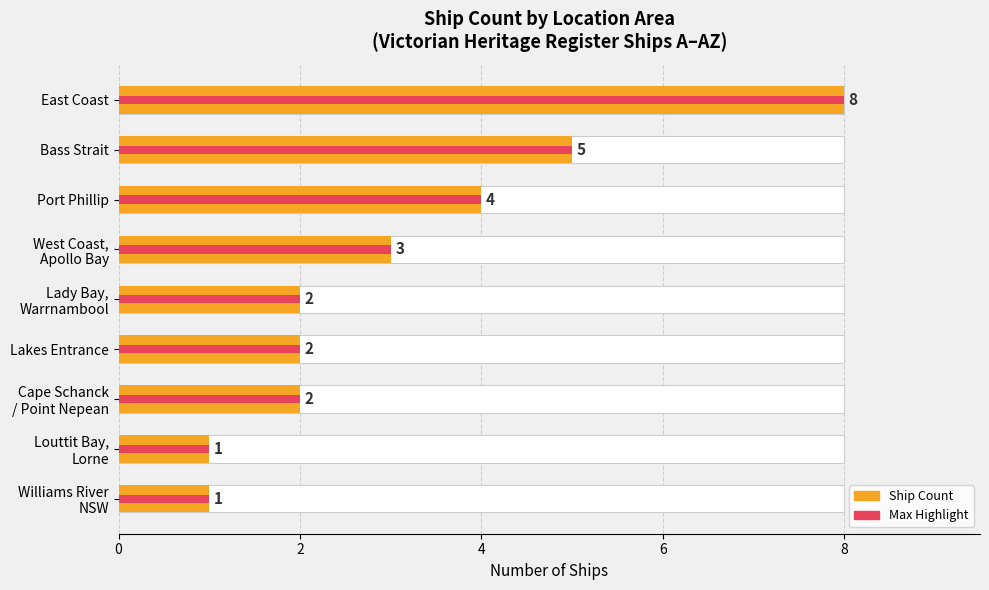

Is it true that the value at 0 is 3?

False